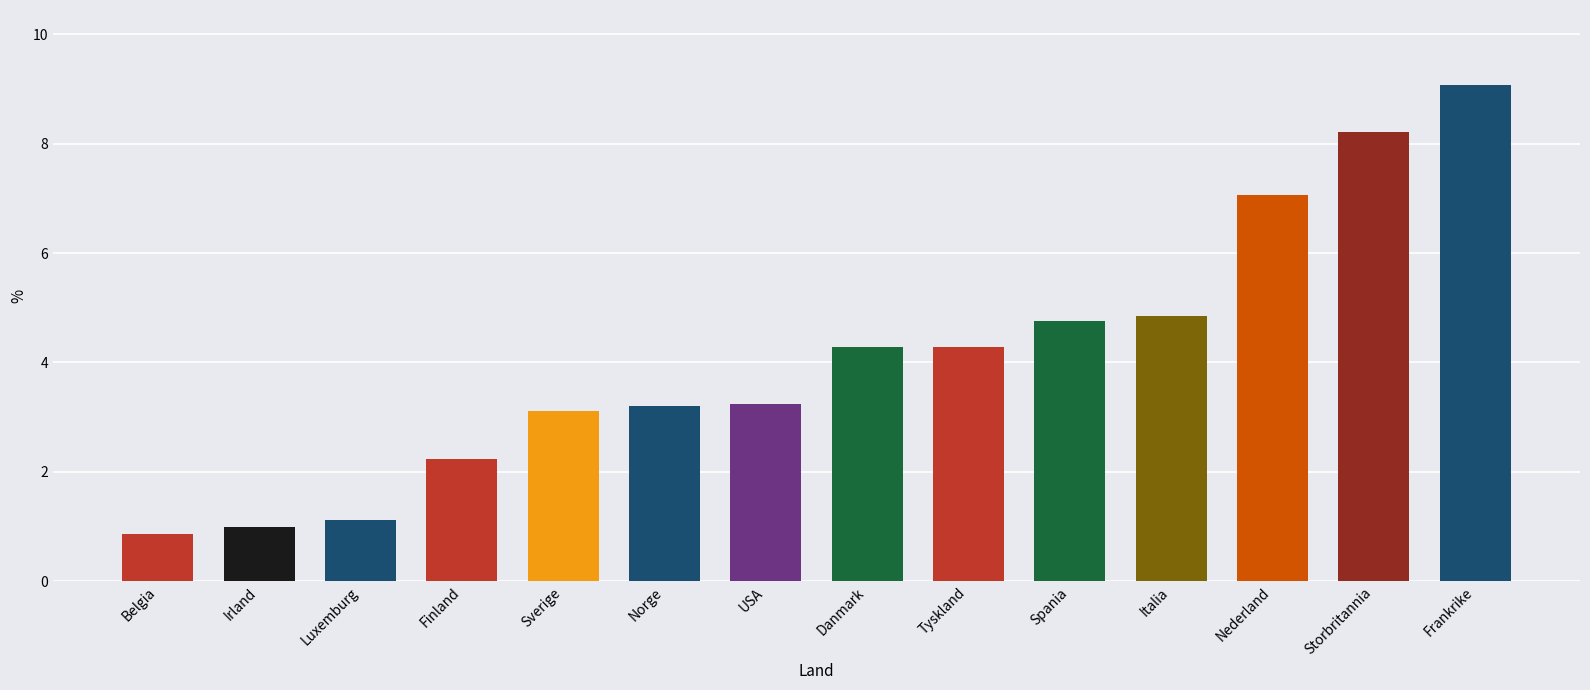

Reading left to right, extract all data points from this chart.

0.9	1.0	1.1	2.2	3.1	3.2	3.2	4.3	4.3	4.8	4.9	7.1	8.2	9.1